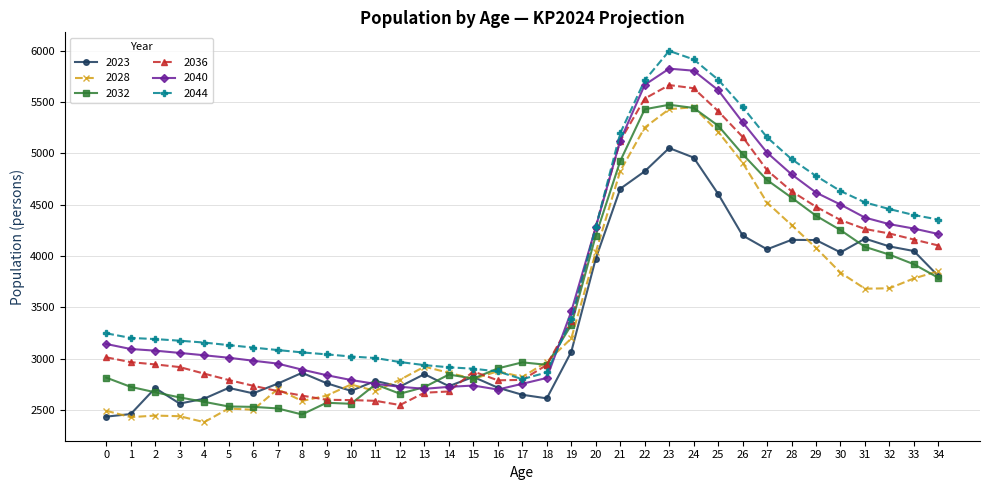

True or false: 2023 has more than 1 points higher than both neighbors.

True